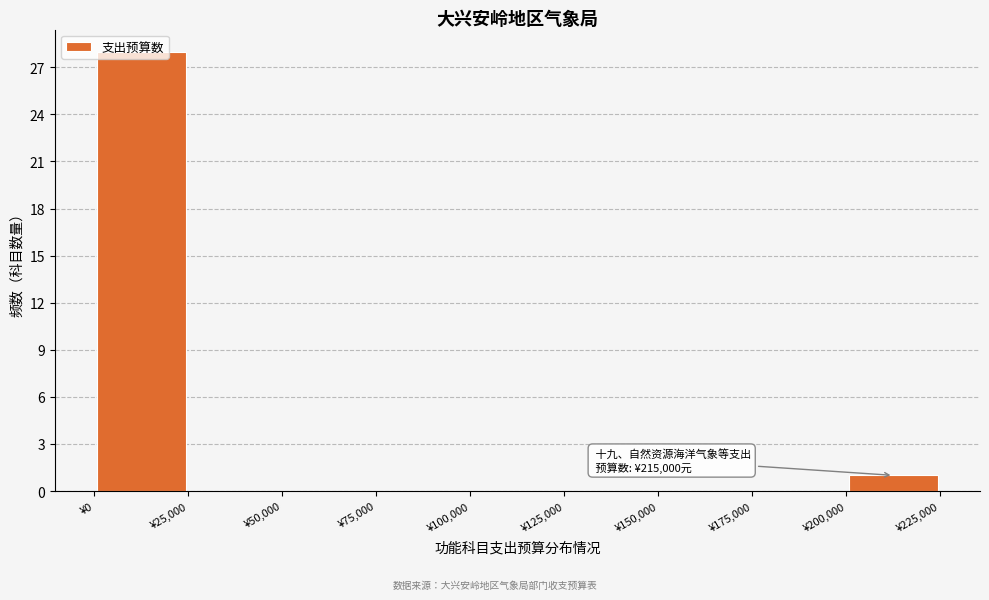

Over which range of the x-axis is the bar tallest?

0 to 25000